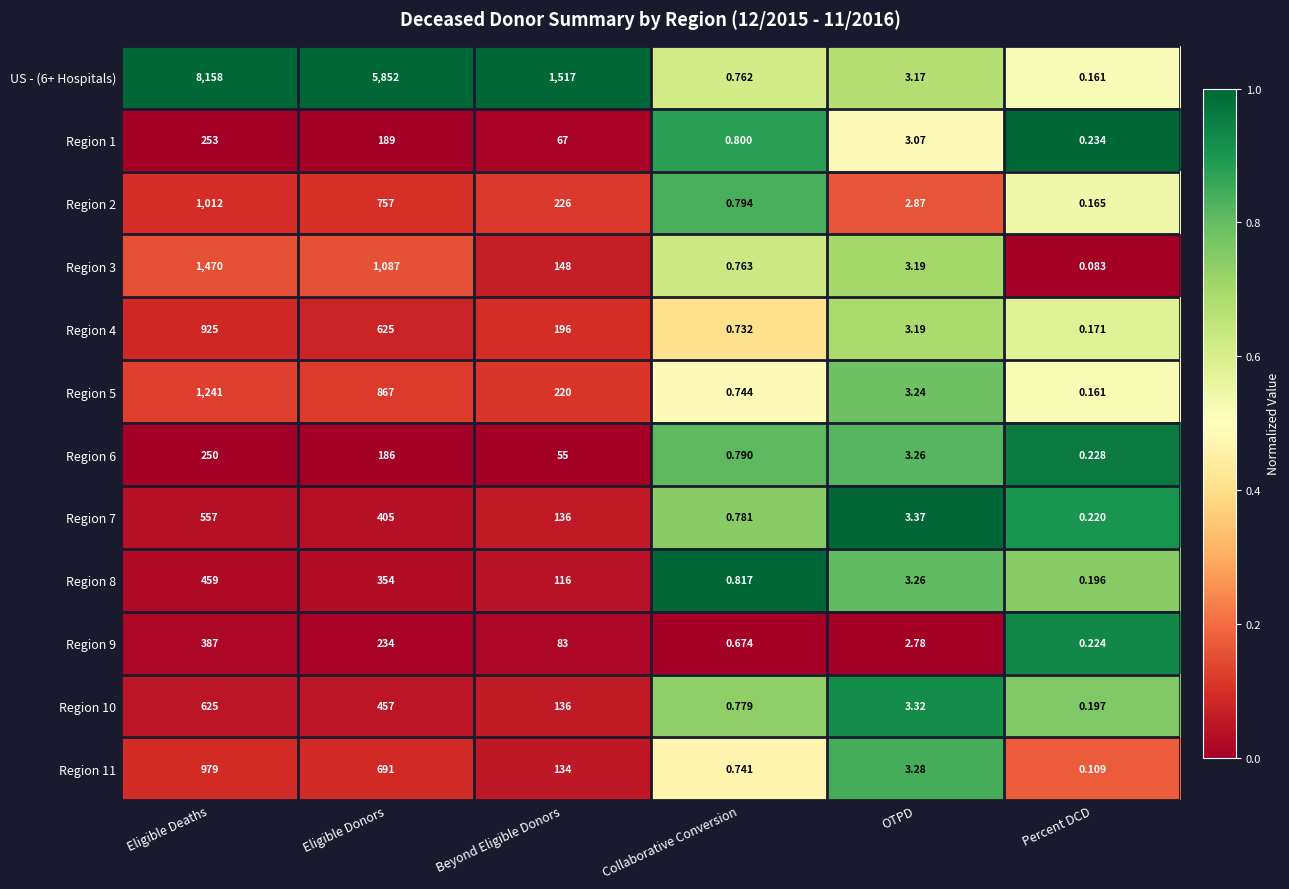

Which series has the largest total across all categories?

US - (6+ Hospitals)